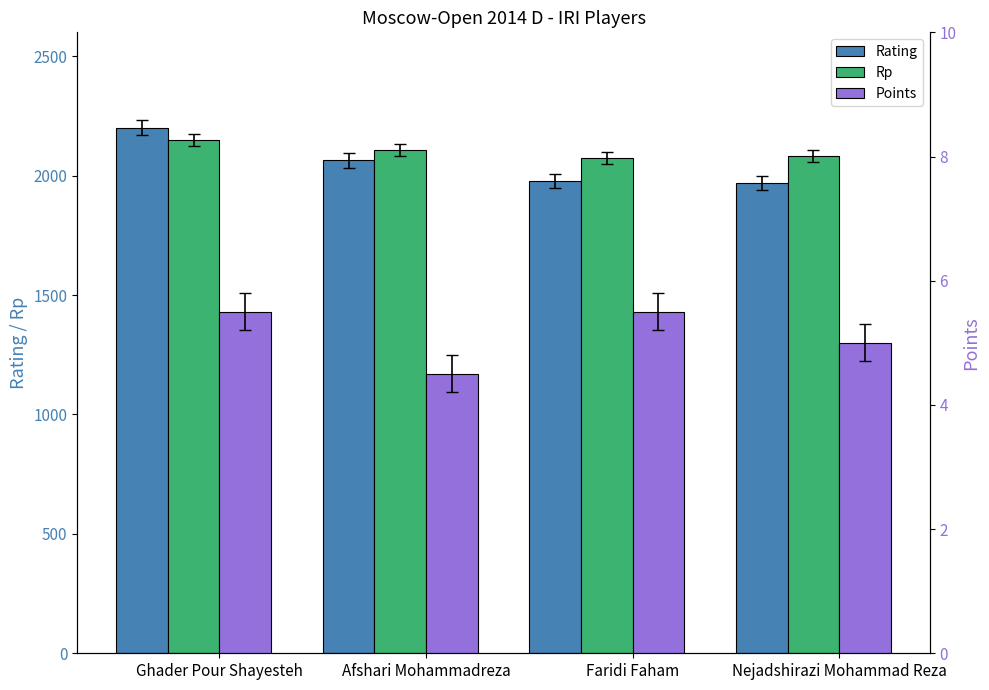

True or false: Rating has a value of 3858.6 at Ghader Pour Shayesteh.

False